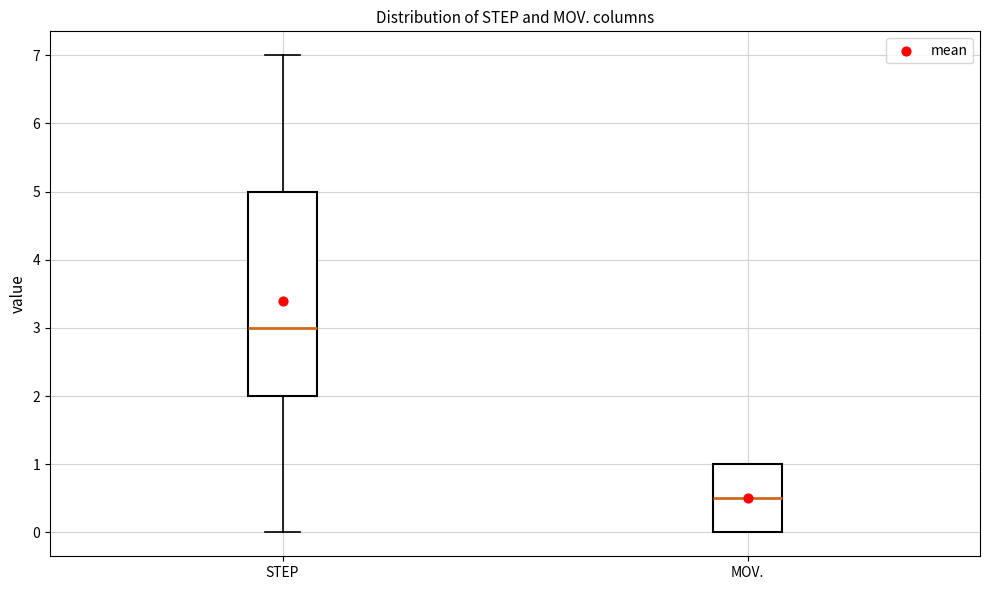

Reading left to right, read every box against the y-axis: the position of its median line, the range the box covers, and the ends of its whiskers. The values are not printed on the chart, so give them approximately, as read against the axis.

STEP: median 3.0, box 2.0 to 5.0, whiskers 0.0 to 7.0
MOV.: median 0.5, box 0.0 to 1.0, whiskers 0.0 to 1.0